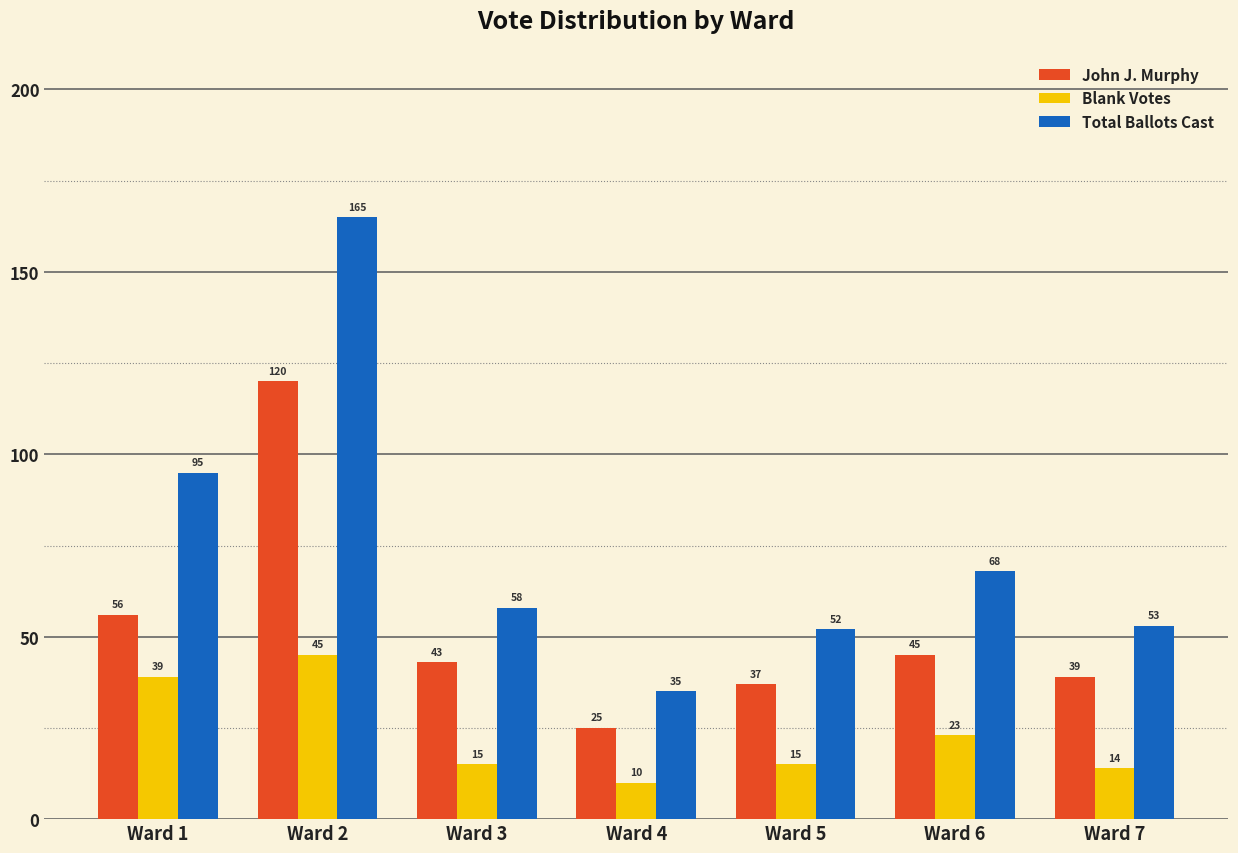

What is the average value of the John J. Murphy series?

52